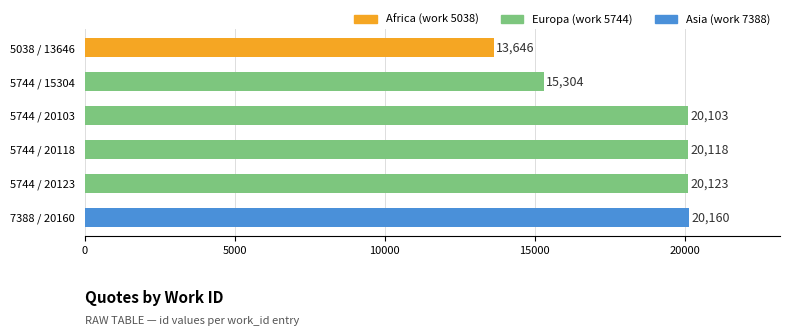

Is it true that the value at 5744 / 20103 is 5056?

False